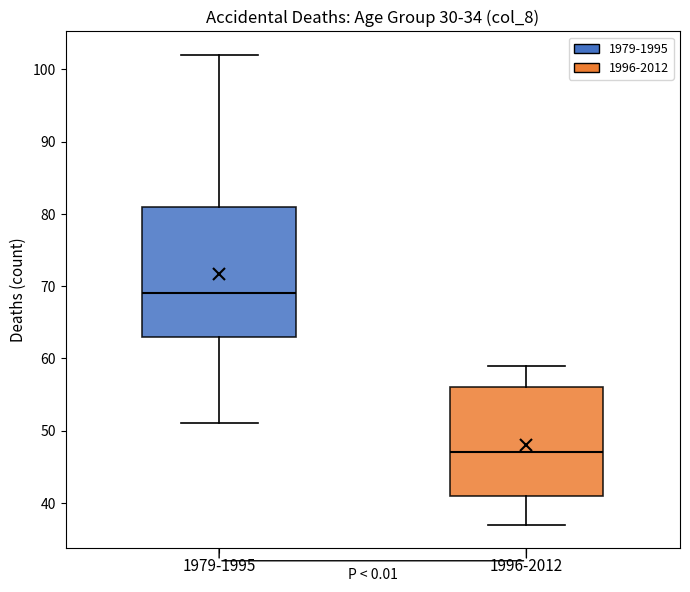

Which box is the tallest, from its lower edge to its upper edge?

1979-1995